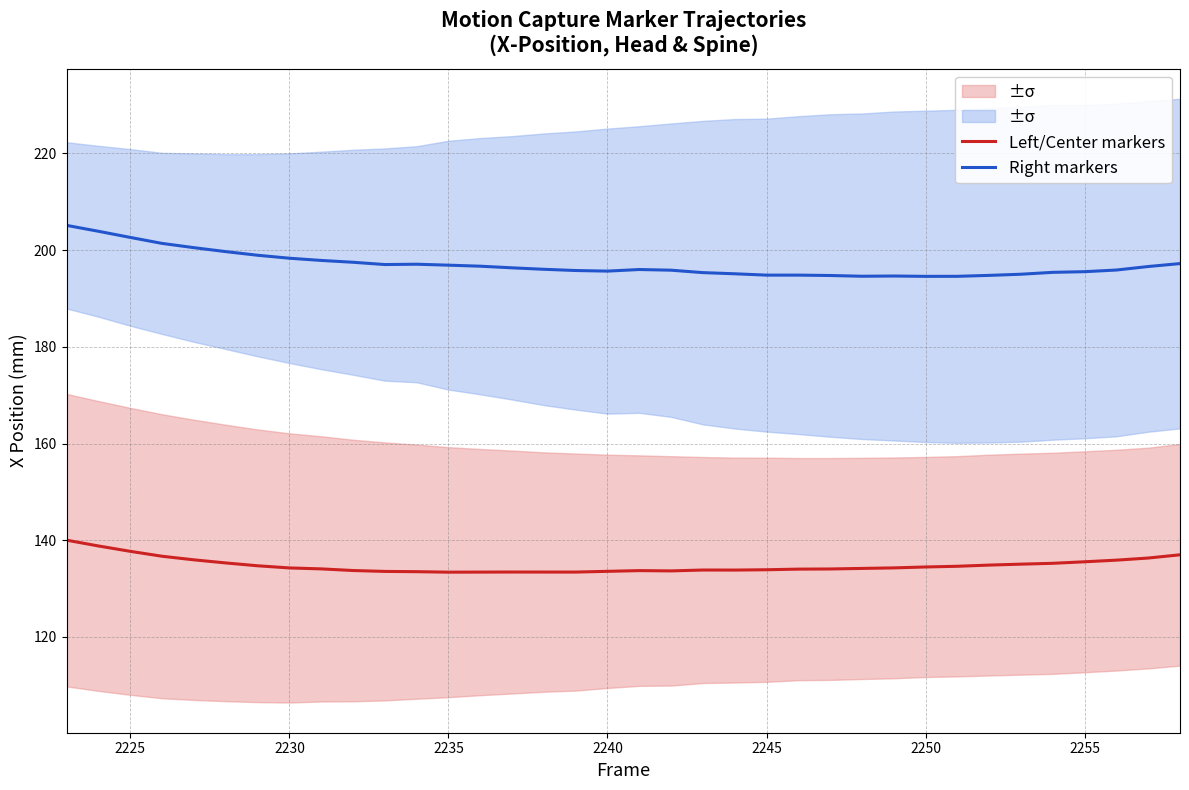

True or false: Right markers and Left/Center markers intersect in this chart.

False